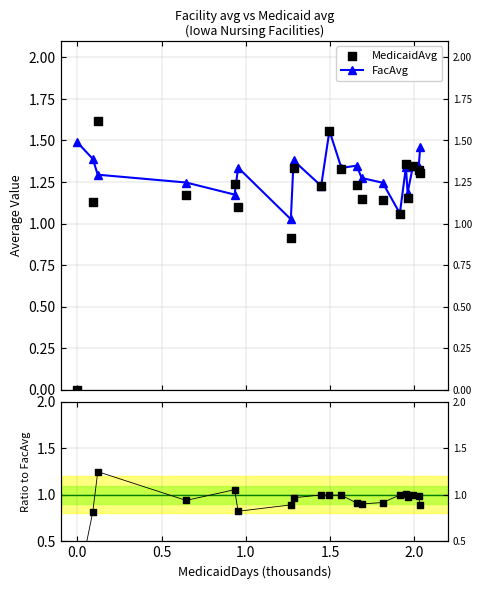

Is the value of FacAvg at 2.0 greater than the value of MedicaidAvg at 2.5?

Yes